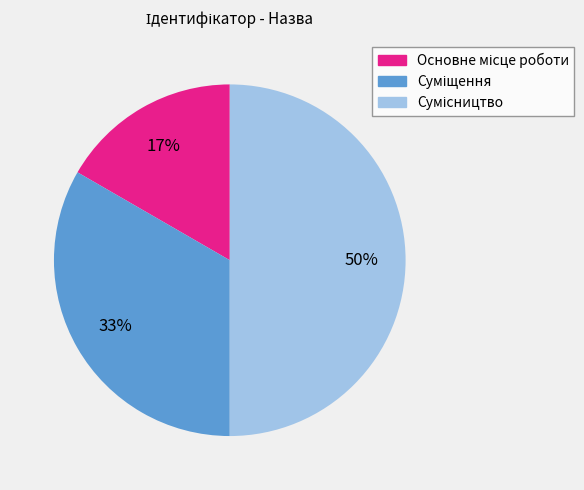

How many slices are in this pie chart?

3